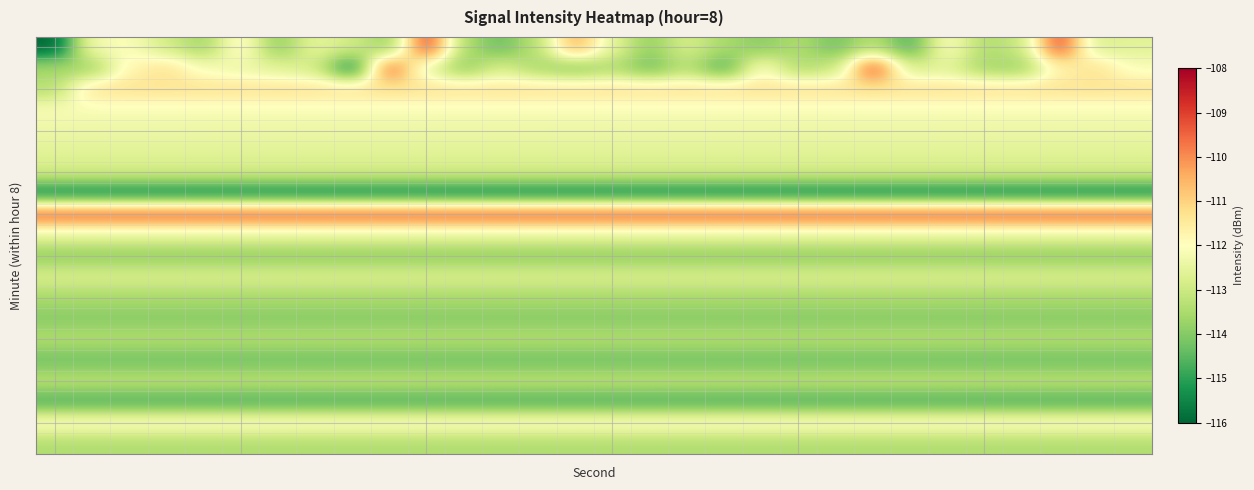

How many data points does each series have?

30